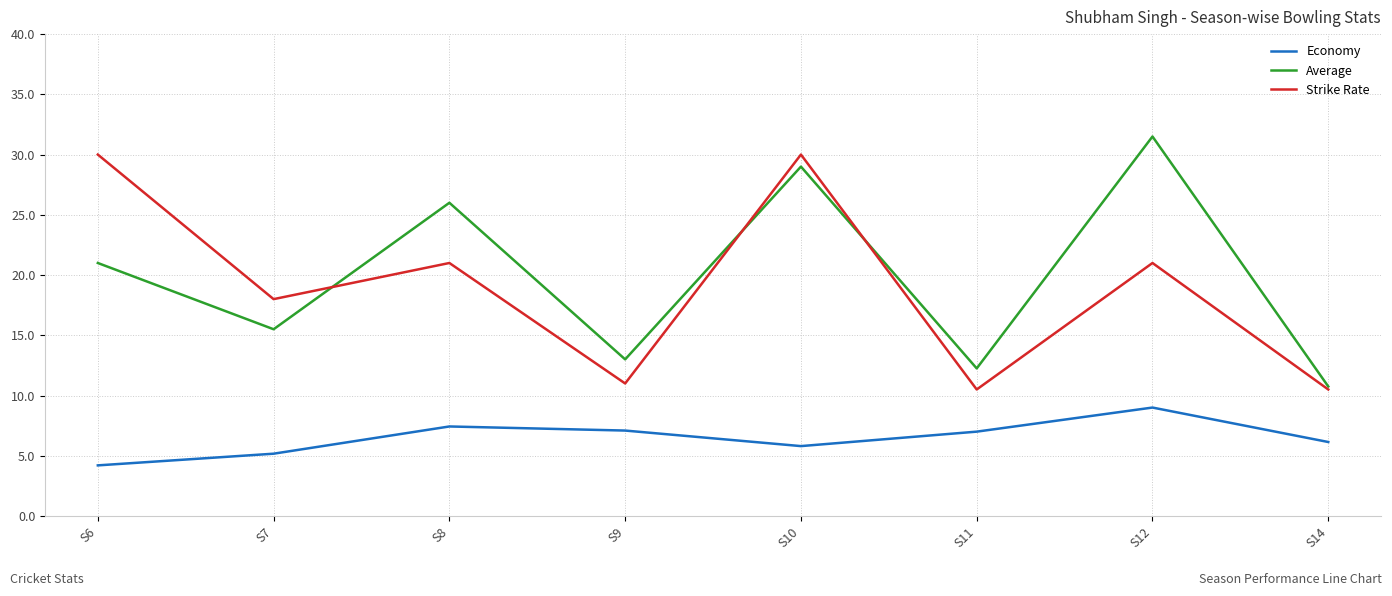

Which series changed the most between S6 and S10?

Average